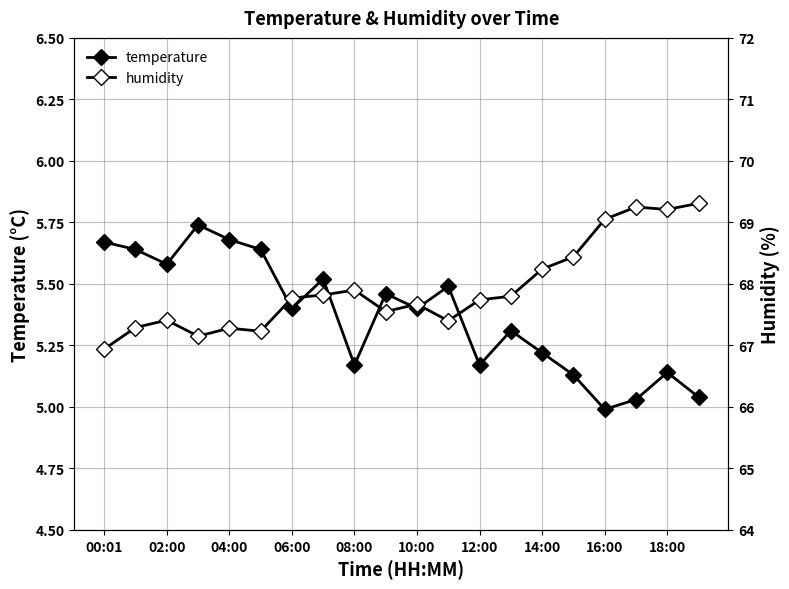

In humidity, how many points are higher than both neighbors (excluding endpoints)?

5